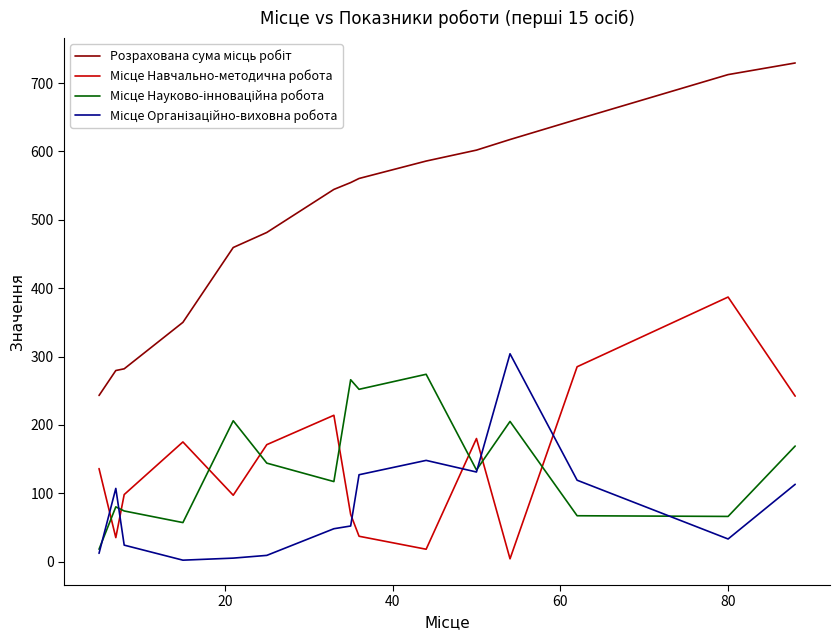

What is the minimum value shown in the chart?

2.0